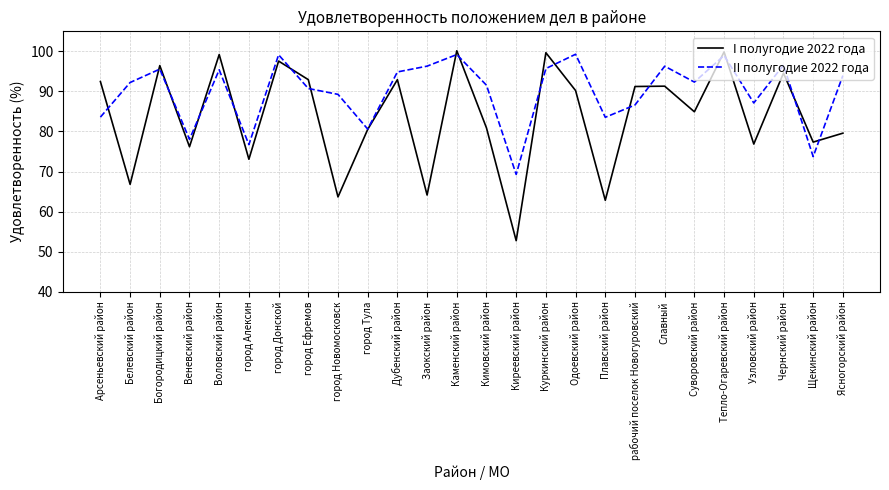

Rank the series by their average value, from highest to lowest.

II полугодие 2022 года, I полугодие 2022 года